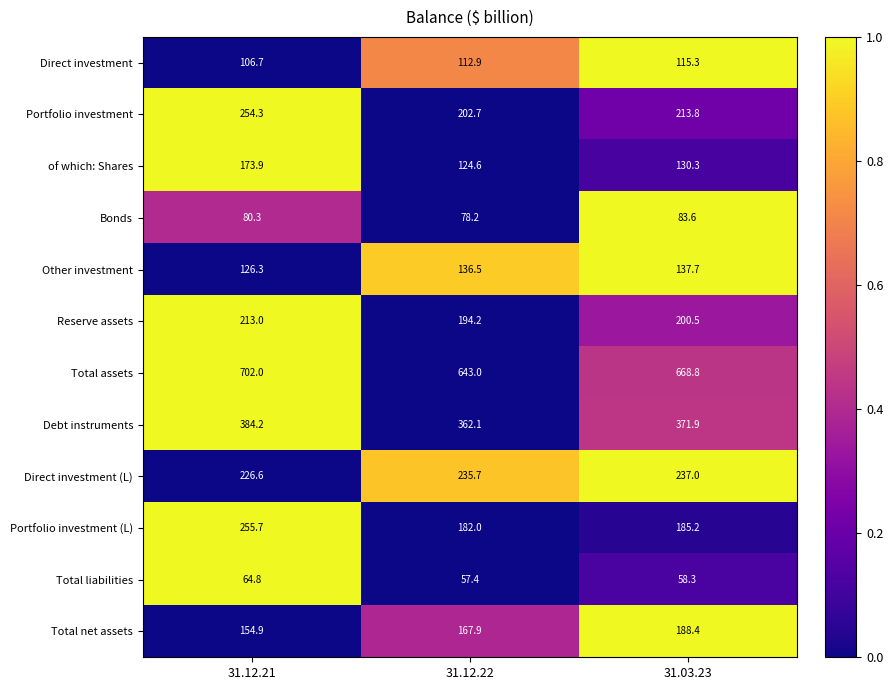

How many distinct data groups are displayed?

12